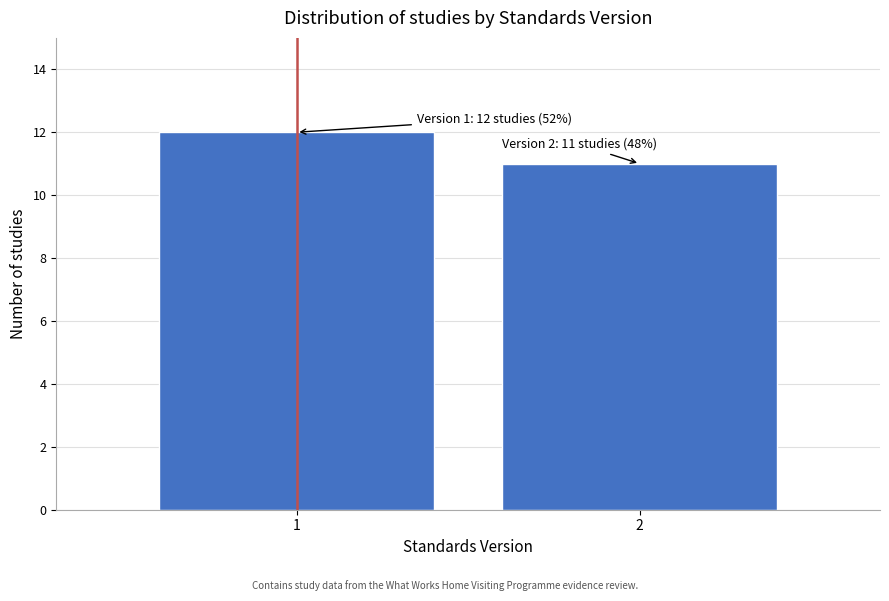

Reading right to left, transcribe all the data shown in this chart.

2=11	1=12